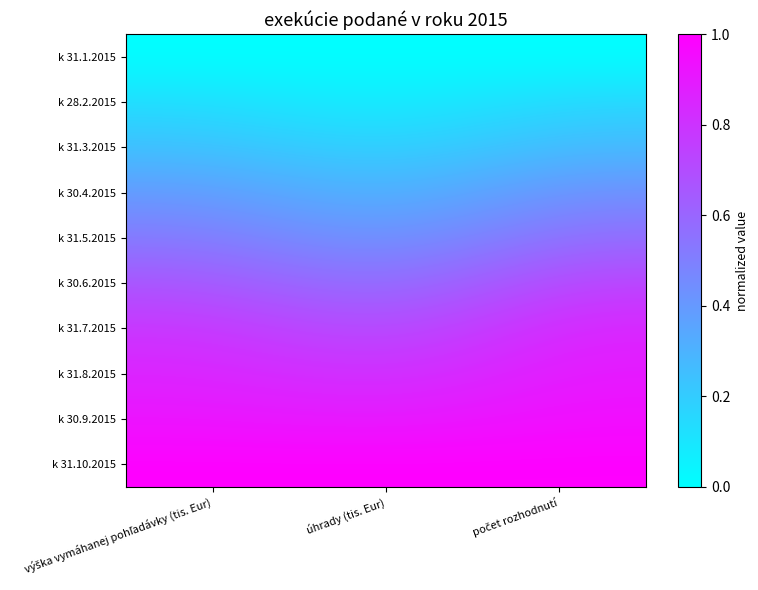

At how many categories does at least one series exceed 0?

3